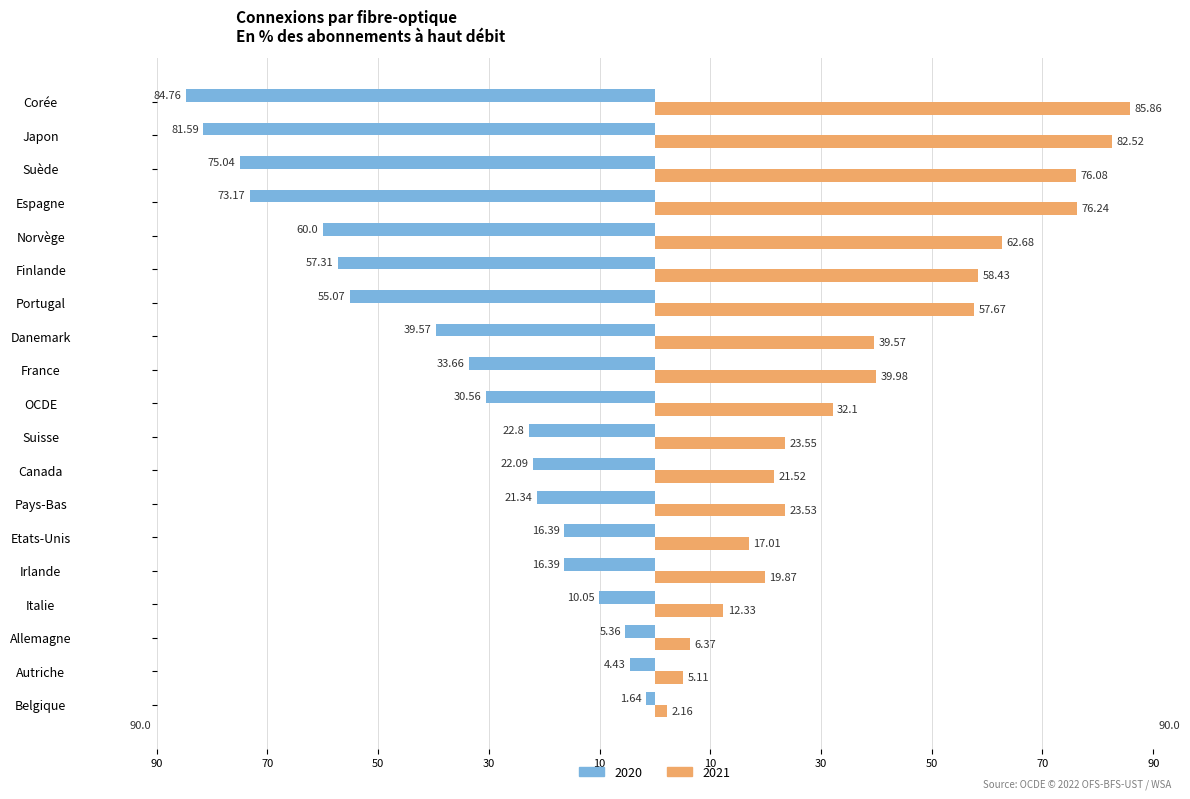

What are all the series names shown in the legend?

2020, 2021